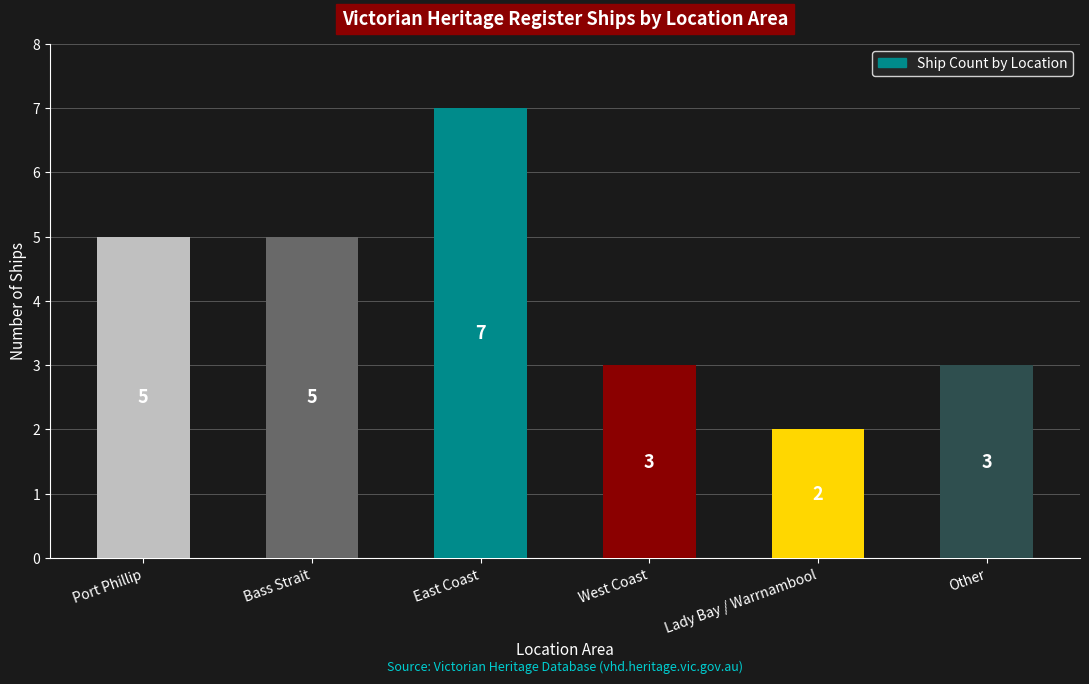

Reading left to right, list all the values displayed in this chart.

5	5	7	3	2	3